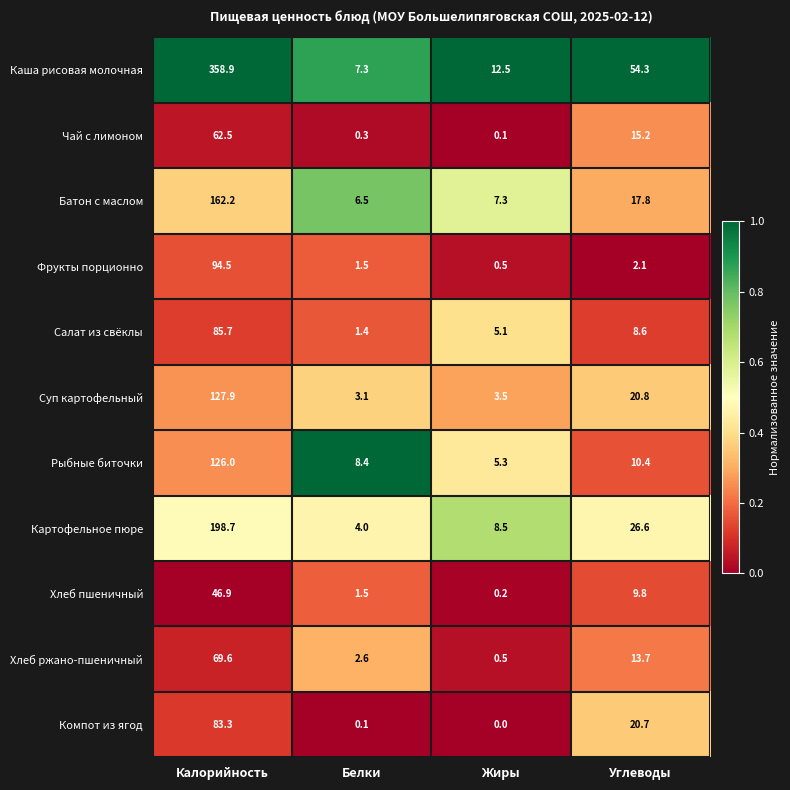

Where does the Картофельное пюре series first go above 26?

Калорийность